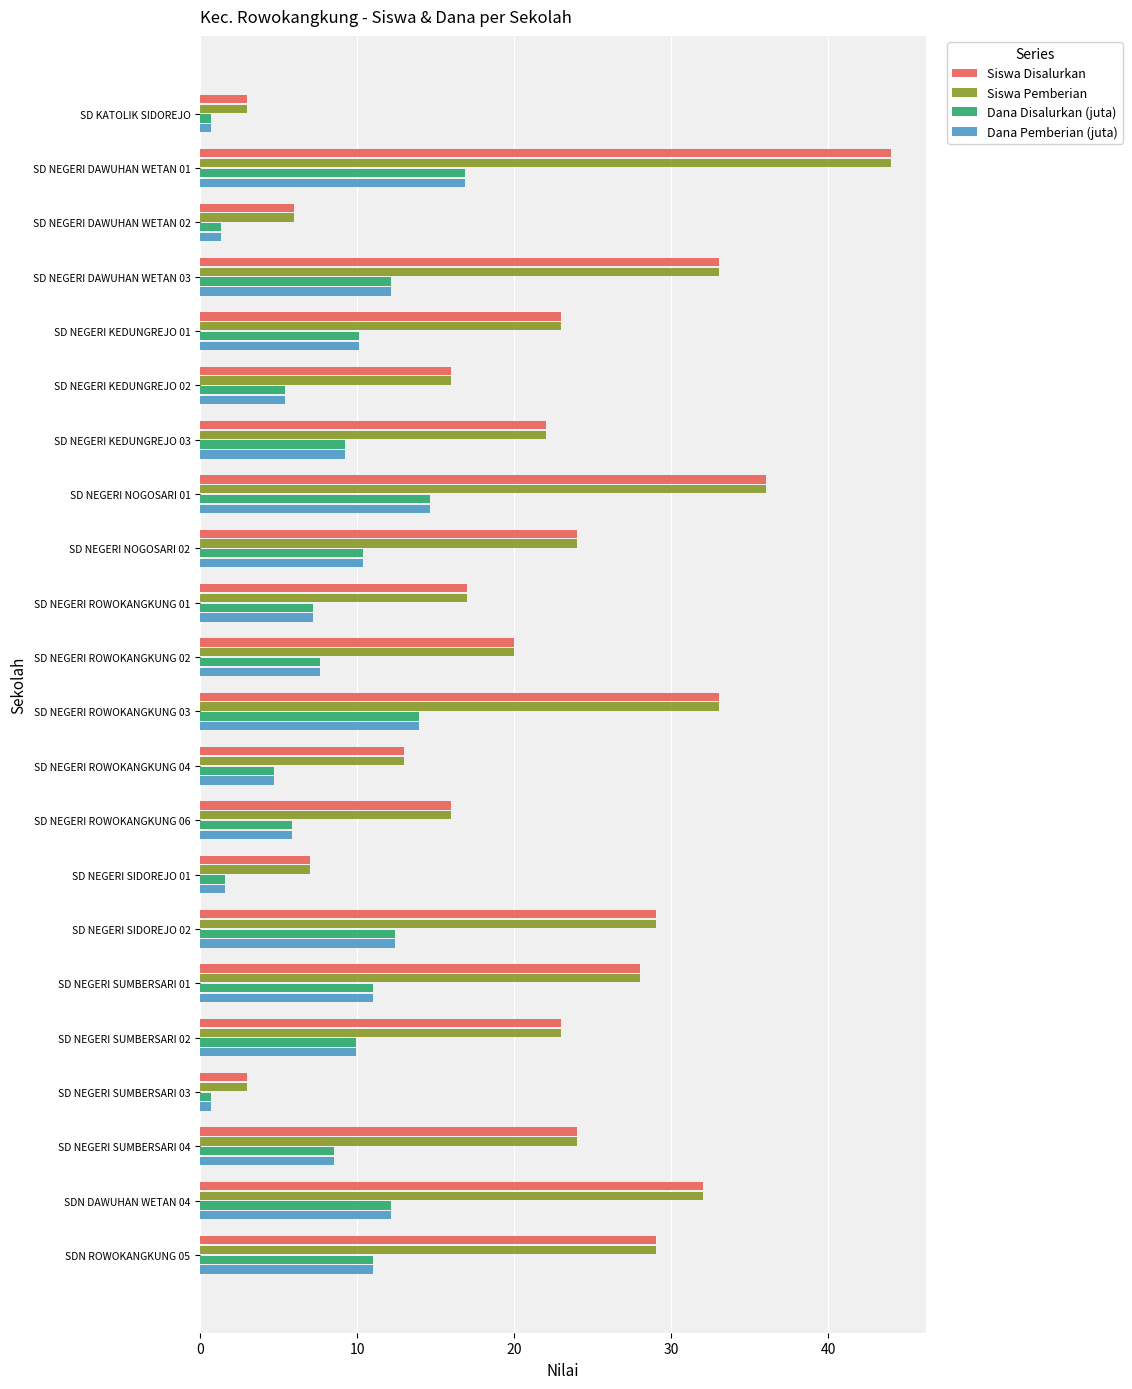

What is the spread (max minus min) of values at SD NEGERI SUMBERSARI 01?

17.0